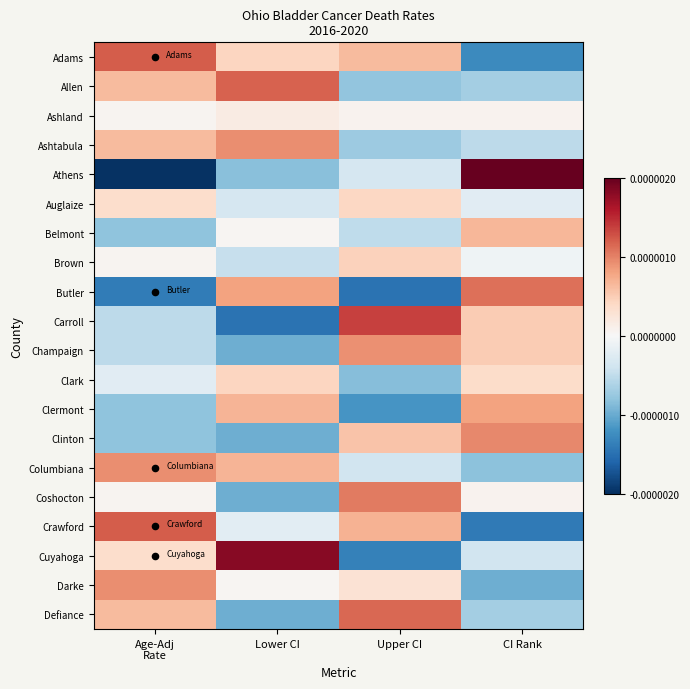

Reading right to left, list all the values displayed in this chart.

Adams: CI Rank=-0.0	Upper CI=0.0	Lower CI=0.0	Age-Adj
Rate=0.0
Allen: CI Rank=-0.0	Upper CI=-0.0	Lower CI=0.0	Age-Adj
Rate=0.0
Ashland: CI Rank=0.0	Upper CI=0.0	Lower CI=0.0	Age-Adj
Rate=0.0
Ashtabula: CI Rank=-0.0	Upper CI=-0.0	Lower CI=0.0	Age-Adj
Rate=0.0
Athens: CI Rank=0.0	Upper CI=-0.0	Lower CI=-0.0	Age-Adj
Rate=-0.0
Auglaize: CI Rank=-0.0	Upper CI=0.0	Lower CI=-0.0	Age-Adj
Rate=0.0
Belmont: CI Rank=0.0	Upper CI=-0.0	Lower CI=0.0	Age-Adj
Rate=-0.0
Brown: CI Rank=-0.0	Upper CI=0.0	Lower CI=-0.0	Age-Adj
Rate=0.0
Butler: CI Rank=0.0	Upper CI=-0.0	Lower CI=0.0	Age-Adj
Rate=-0.0
Carroll: CI Rank=0.0	Upper CI=0.0	Lower CI=-0.0	Age-Adj
Rate=-0.0
Champaign: CI Rank=0.0	Upper CI=0.0	Lower CI=-0.0	Age-Adj
Rate=-0.0
Clark: CI Rank=0.0	Upper CI=-0.0	Lower CI=0.0	Age-Adj
Rate=-0.0
Clermont: CI Rank=0.0	Upper CI=-0.0	Lower CI=0.0	Age-Adj
Rate=-0.0
Clinton: CI Rank=0.0	Upper CI=0.0	Lower CI=-0.0	Age-Adj
Rate=-0.0
Columbiana: CI Rank=-0.0	Upper CI=-0.0	Lower CI=0.0	Age-Adj
Rate=0.0
Coshocton: CI Rank=0.0	Upper CI=0.0	Lower CI=-0.0	Age-Adj
Rate=0.0
Crawford: CI Rank=-0.0	Upper CI=0.0	Lower CI=-0.0	Age-Adj
Rate=0.0
Cuyahoga: CI Rank=-0.0	Upper CI=-0.0	Lower CI=0.0	Age-Adj
Rate=0.0
Darke: CI Rank=-0.0	Upper CI=0.0	Lower CI=0.0	Age-Adj
Rate=0.0
Defiance: CI Rank=-0.0	Upper CI=0.0	Lower CI=-0.0	Age-Adj
Rate=0.0